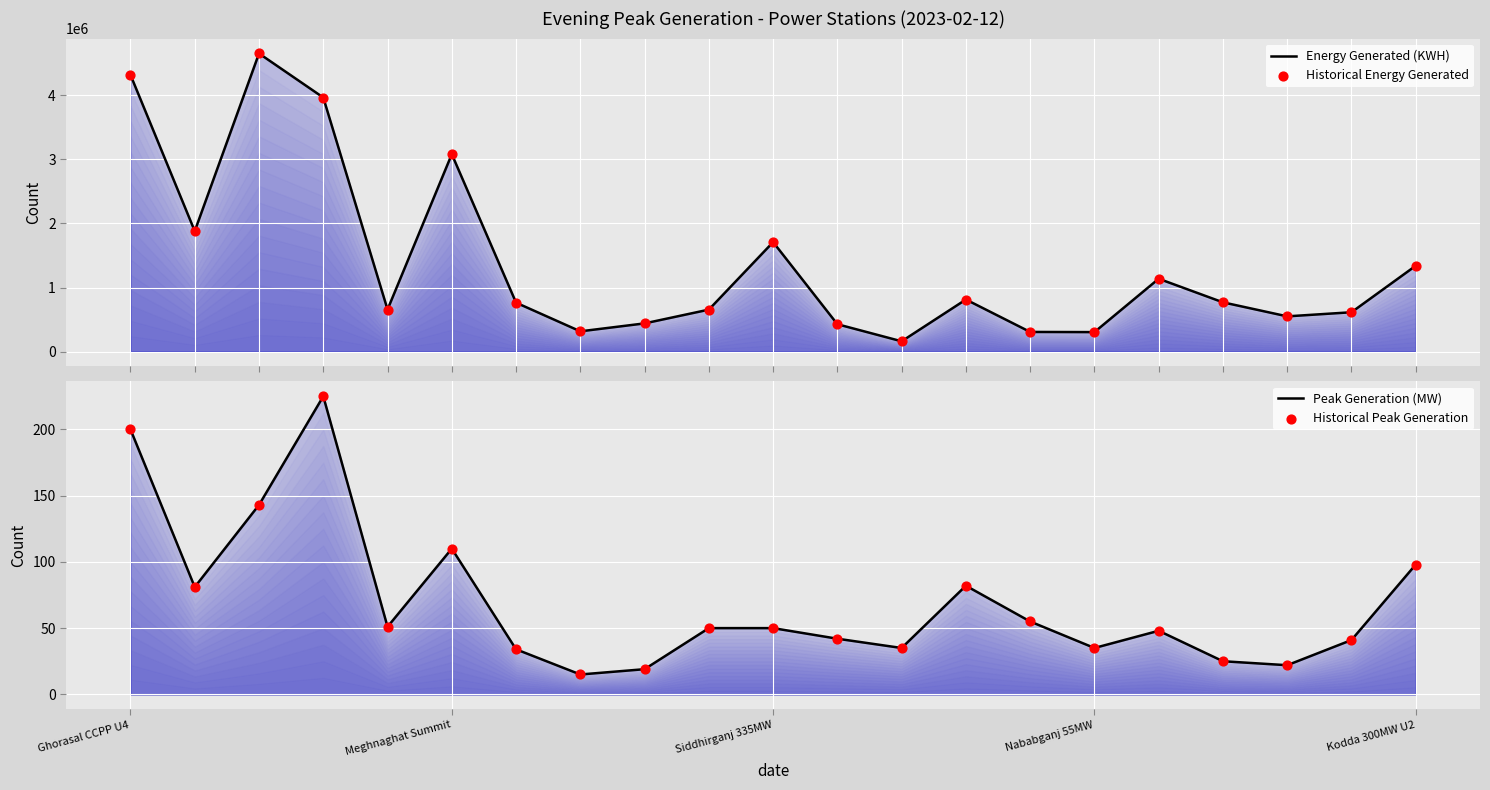

Which series has the largest total across all categories?

Energy Generated (KWH)